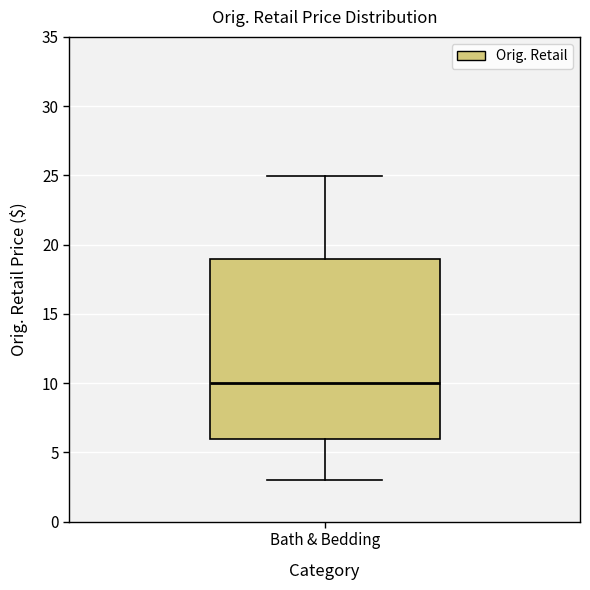

Where does the lower whisker of the box for Bath & Bedding end on the y-axis? The values are not printed on the chart, so give them approximately, as read against the axis.

3